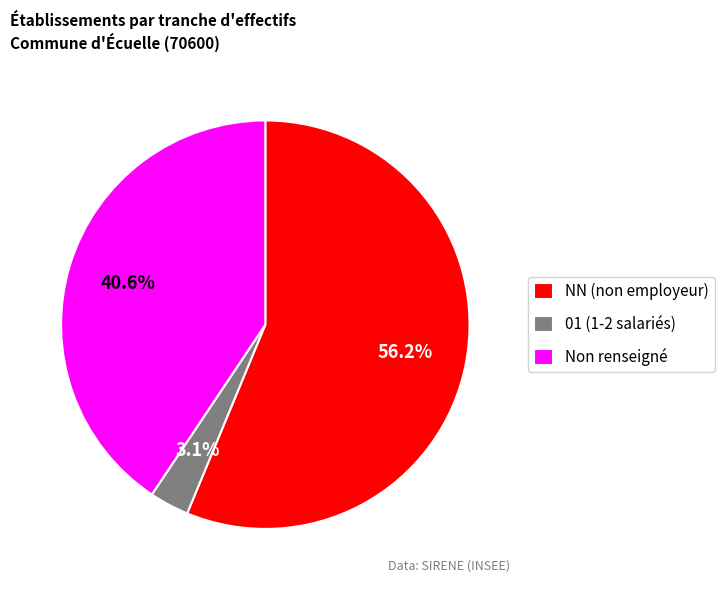

Does any single category account for the majority?

Yes